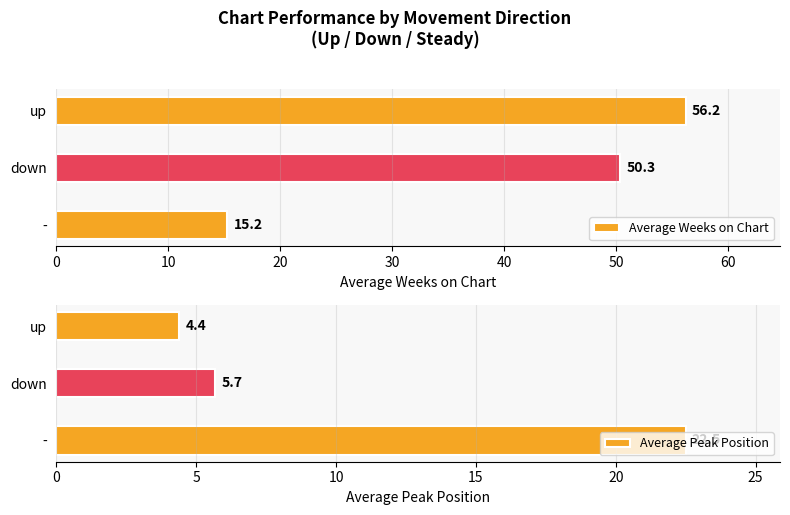

Which category has the highest value in the Average Weeks on Chart series?

up